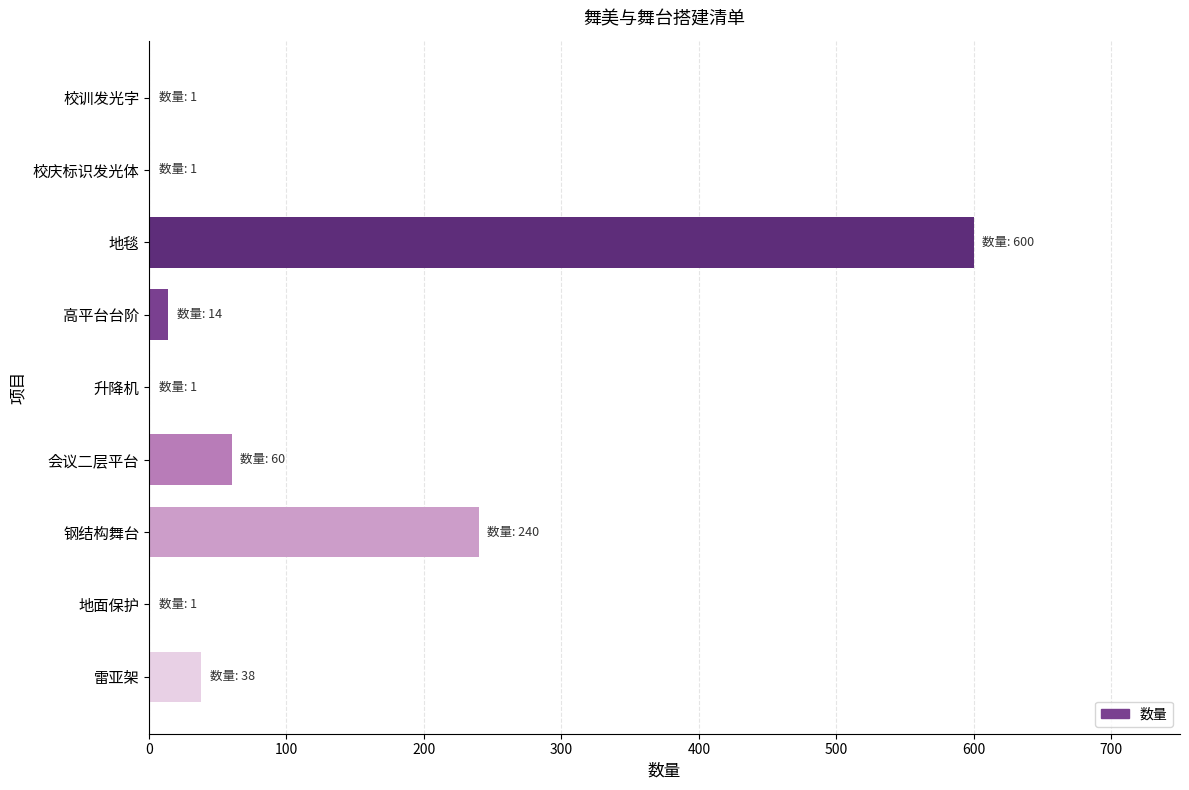

At which category does the chart reach its peak across all series?

地毯